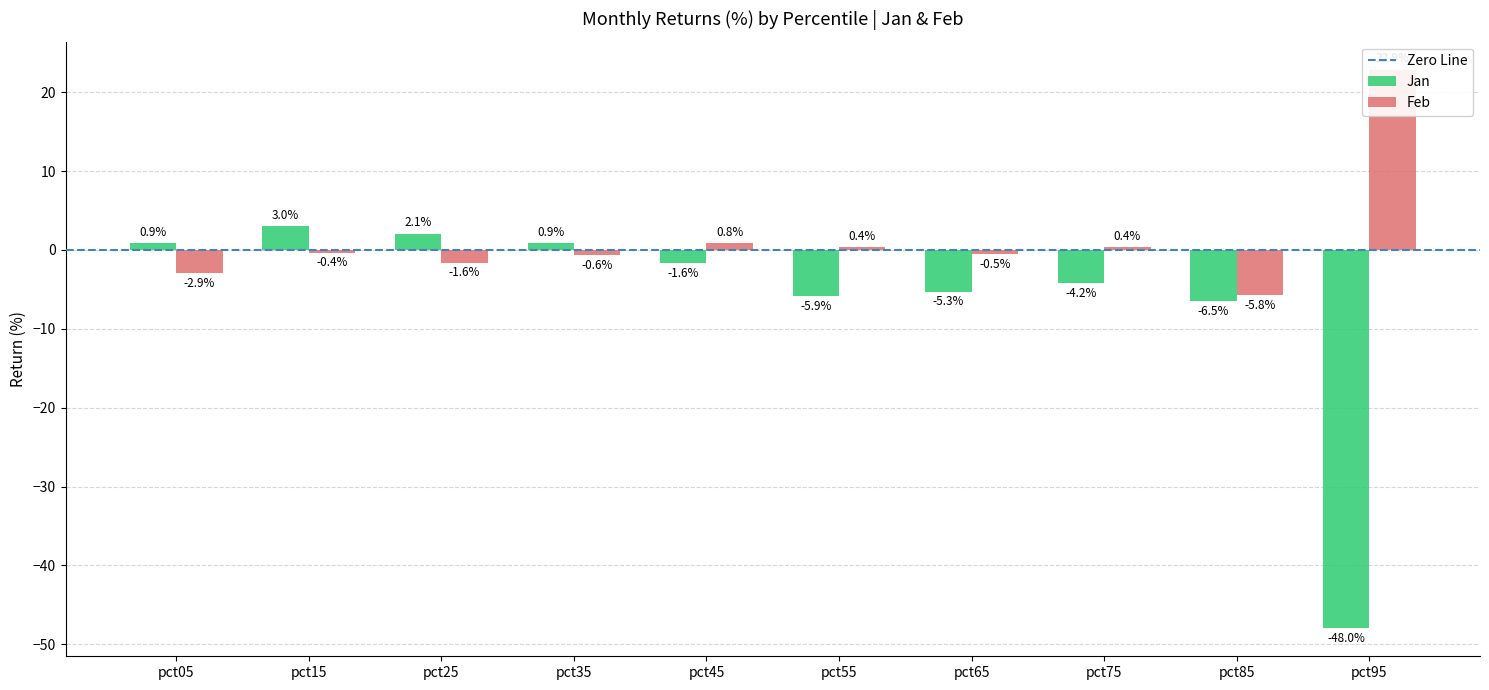

Reading right to left, transcribe all the data shown in this chart.

Positive (%): -48.0	-6.5	-4.2	-5.3	-5.9	-1.6	0.9	2.1	3.0	0.9
Negative (%): 22.9	-5.8	0.4	-0.5	0.4	0.8	-0.6	-1.6	-0.4	-2.9